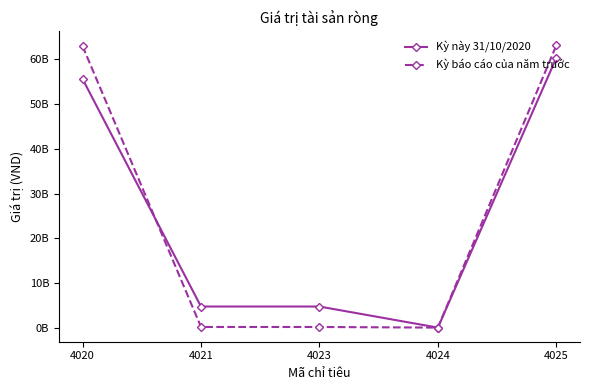

What is the difference between the maximum and second lowest values in the Kỳ này 31/10/2020 series?

55626679715